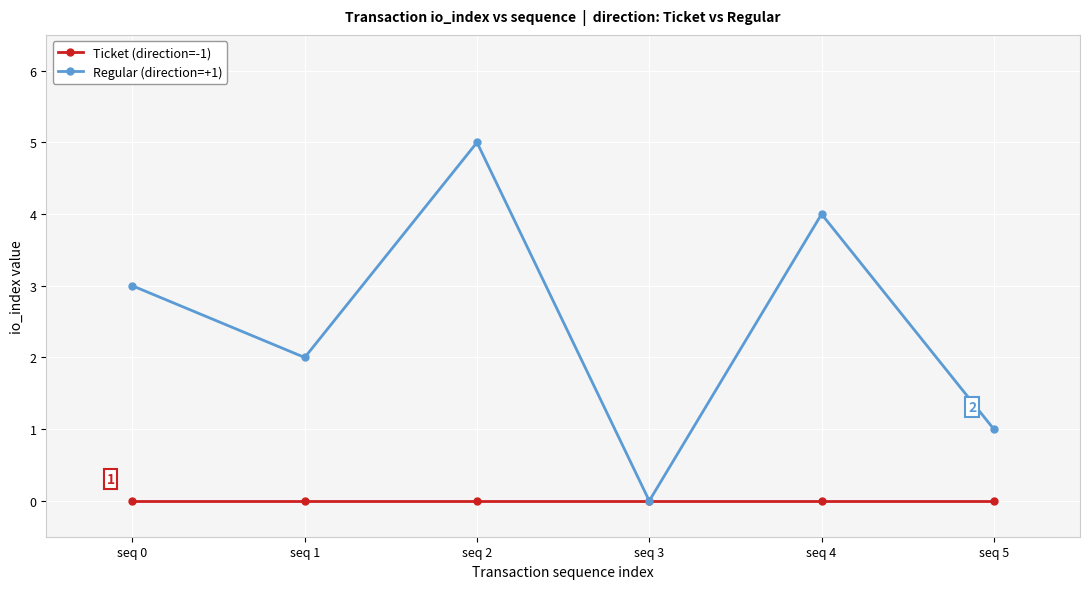

True or false: Regular (direction=+1) has a value of 5 at seq 2.

True